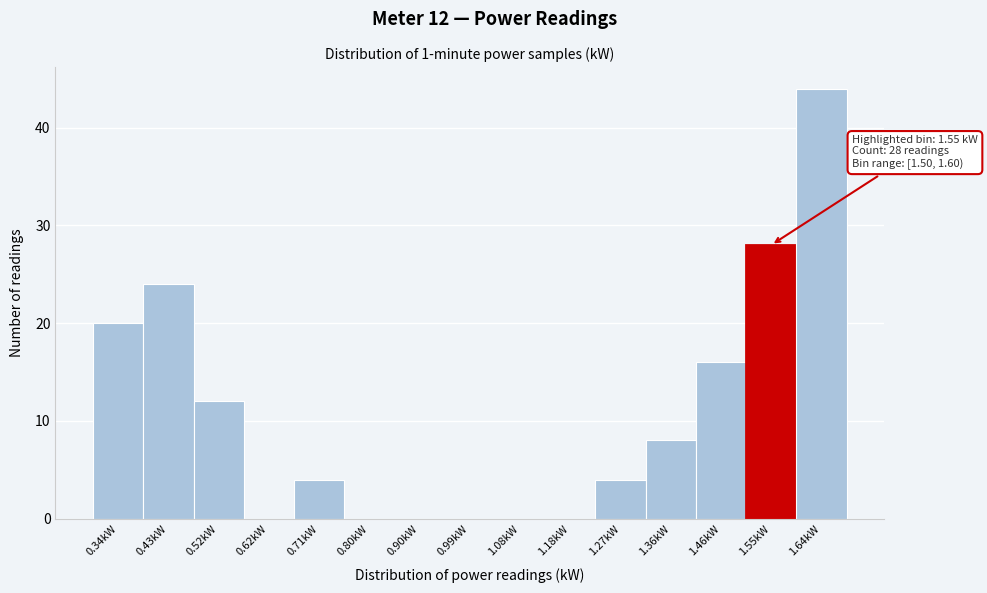

Over which range of the x-axis is the bar tallest?

1.60 to 1.69